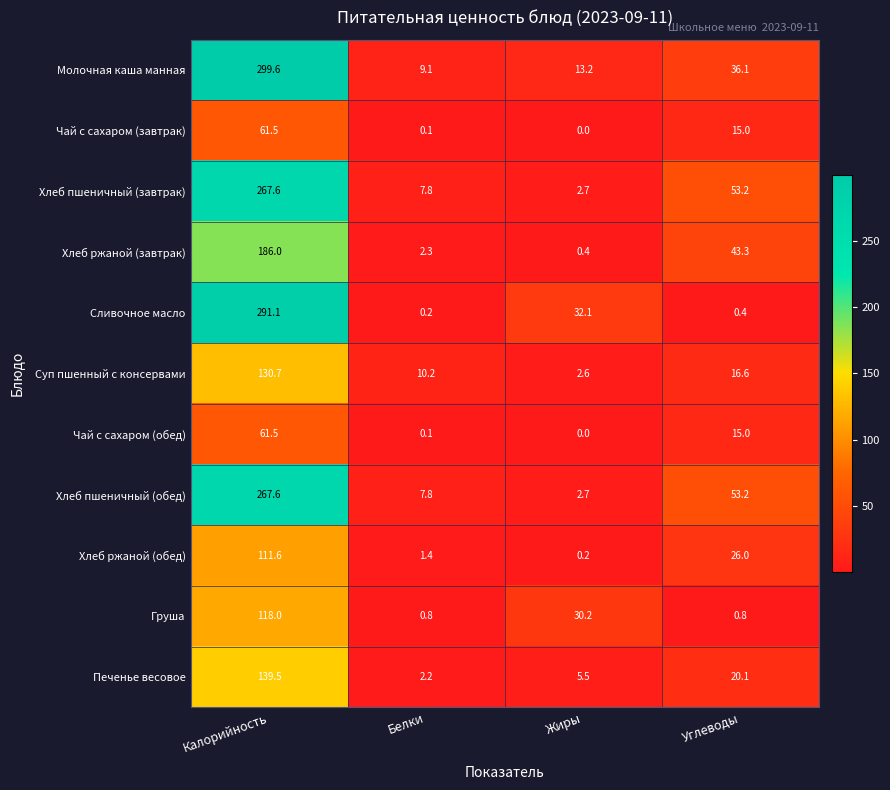

What is the total value across all series at Белки?

42.0